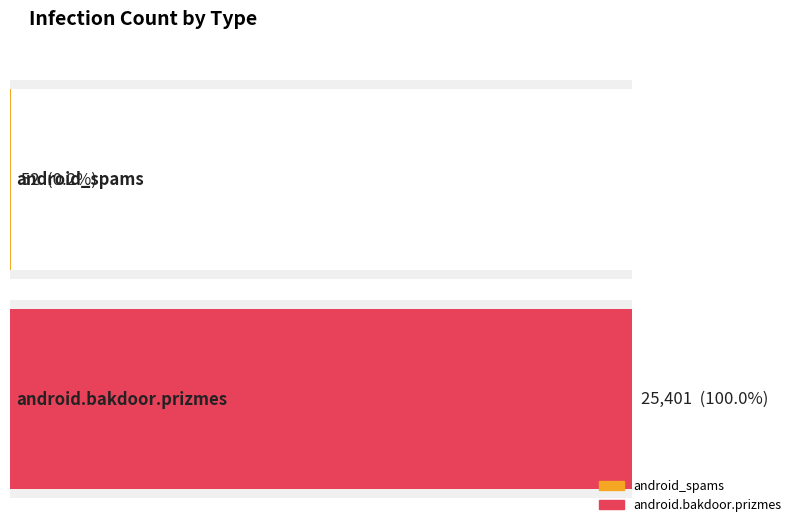

Where does the data first go above 608?

android.bakdoor.prizmes (total)